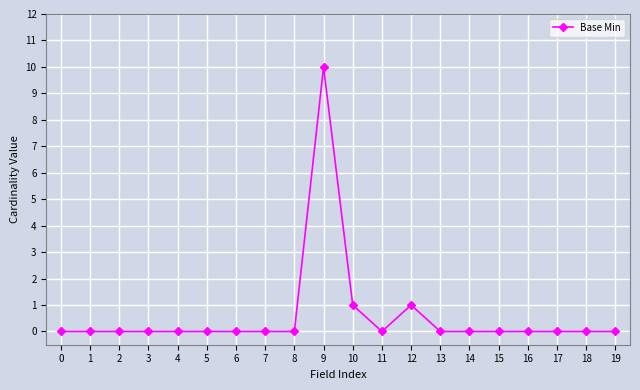

Reading left to right, transcribe all the data shown in this chart.

0=0	1=0	2=0	3=0	4=0	5=0	6=0	7=0	8=0	9=10	10=1	11=0	12=1	13=0	14=0	15=0	16=0	17=0	18=0	19=0